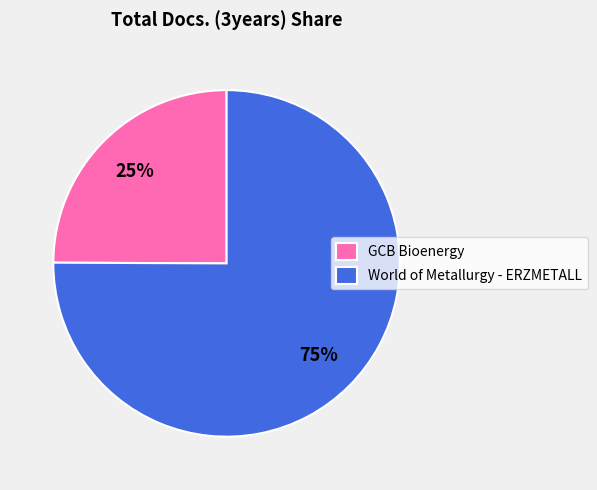

To the nearest percent, what is the difference between the World of Metallurgy - ERZMETALL and GCB Bioenergy slice percentages?

50%